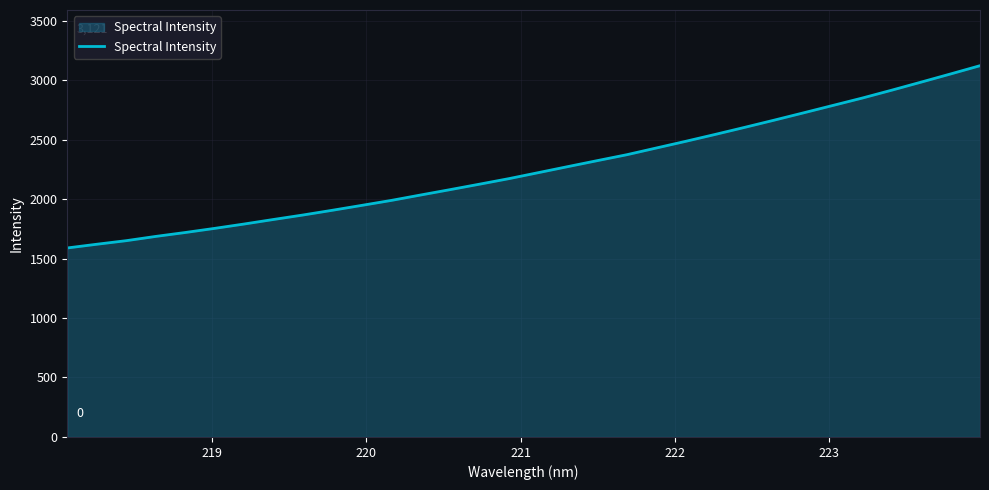

What is the maximum value shown in the chart?

3121.1